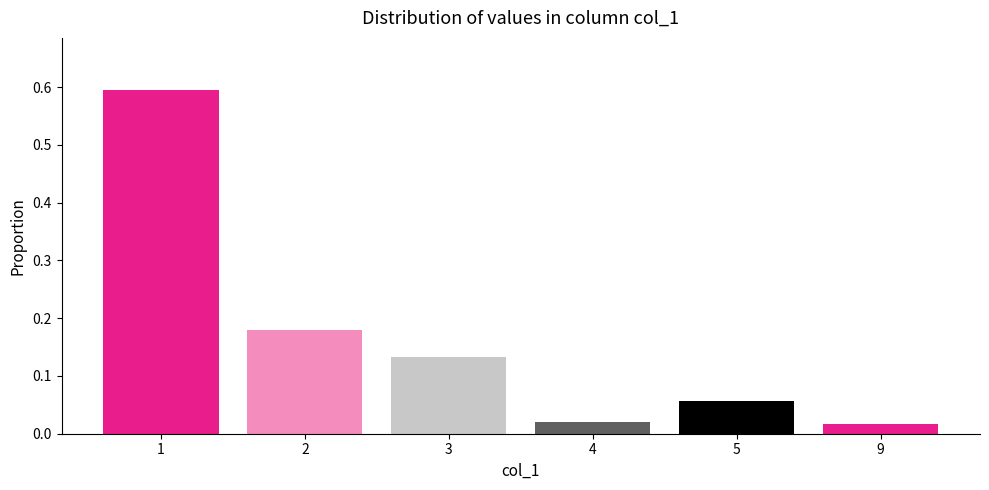

True or false: the data shows 0.2 at 3.

False